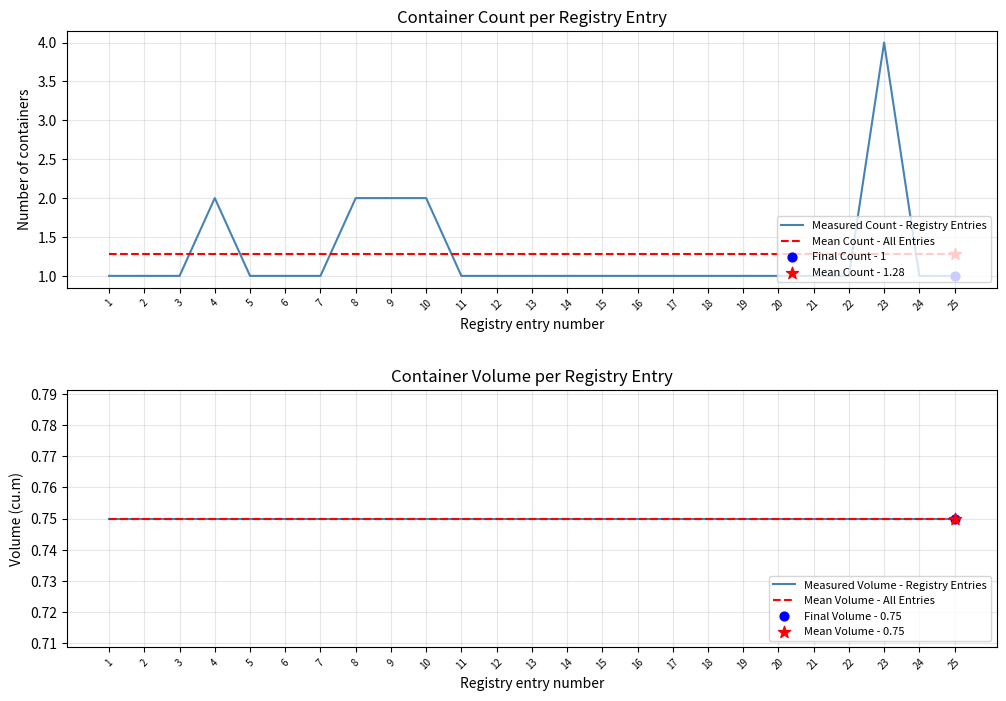

At how many categories does at least one series exceed 2?

1